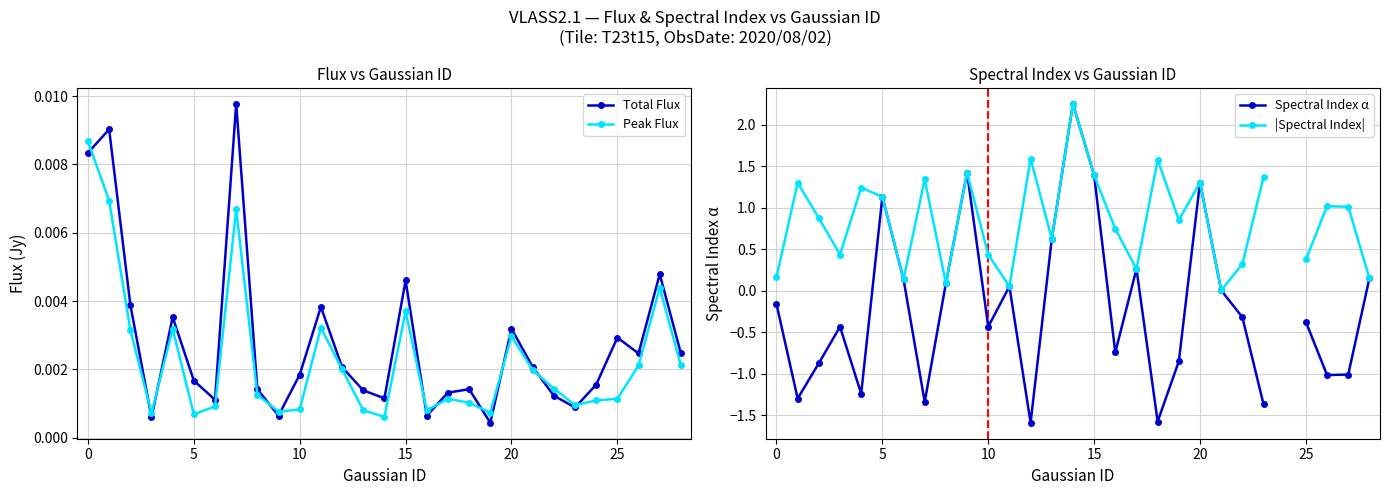

How many lines are shown in the chart?

4